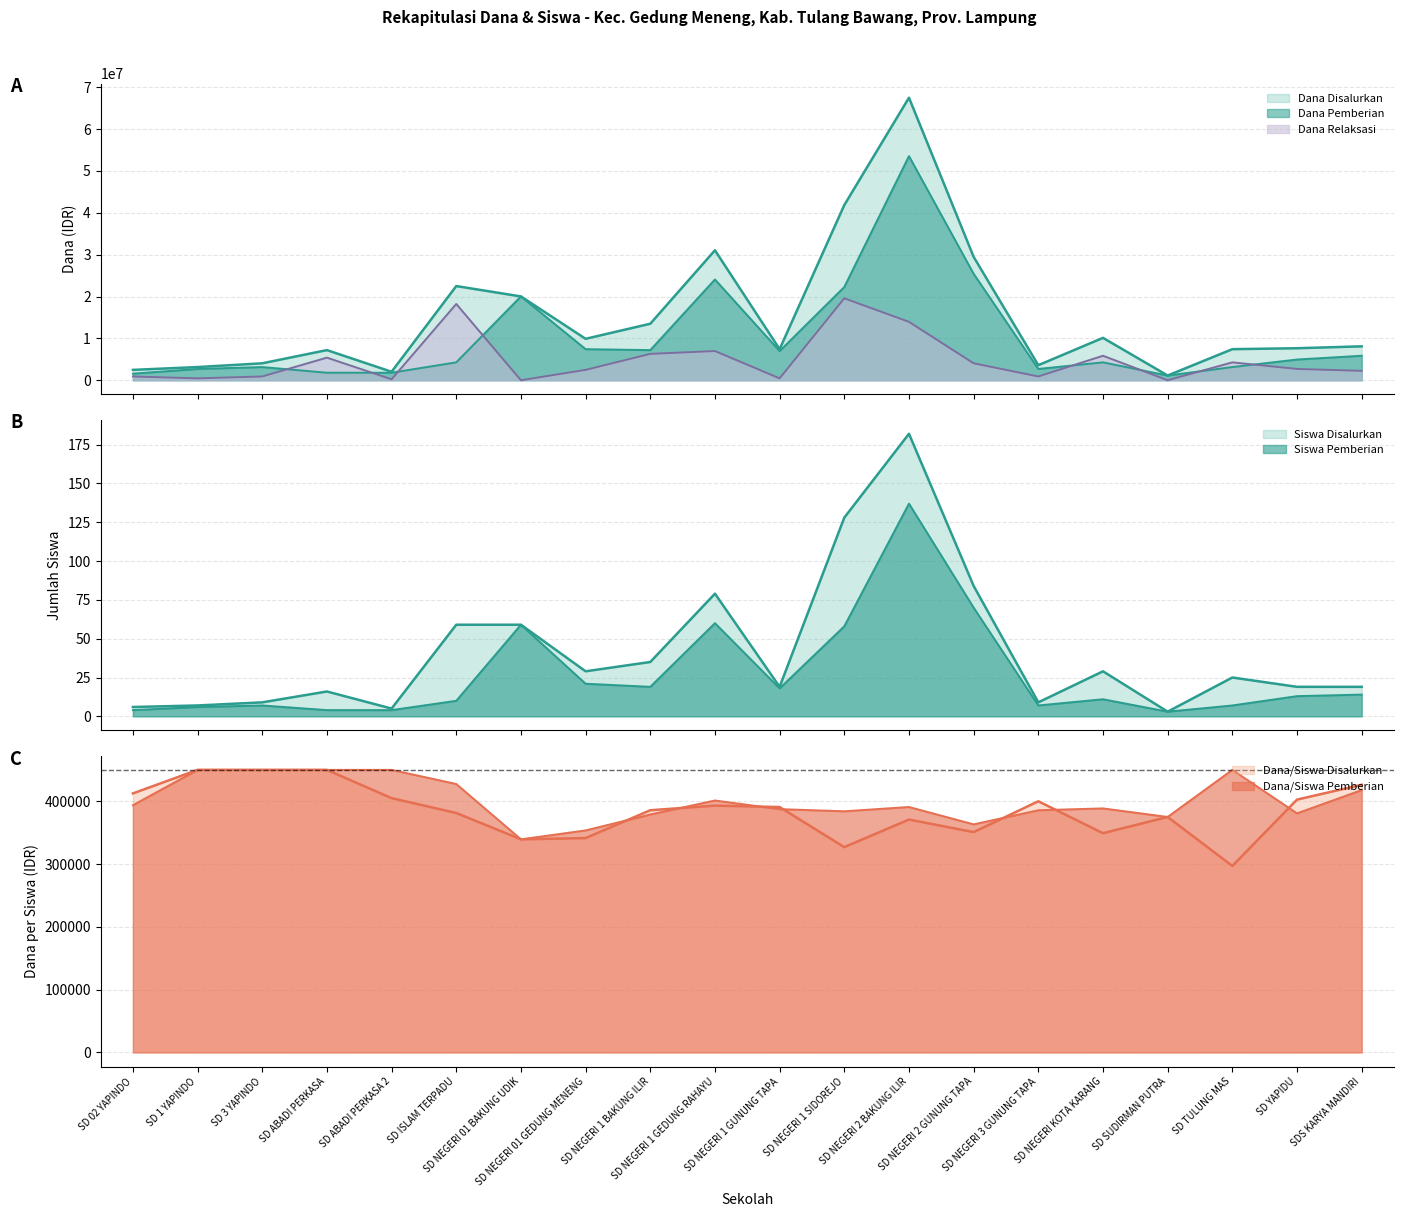

How many values in the Dana Disalurkan series exceed 8100000?

9